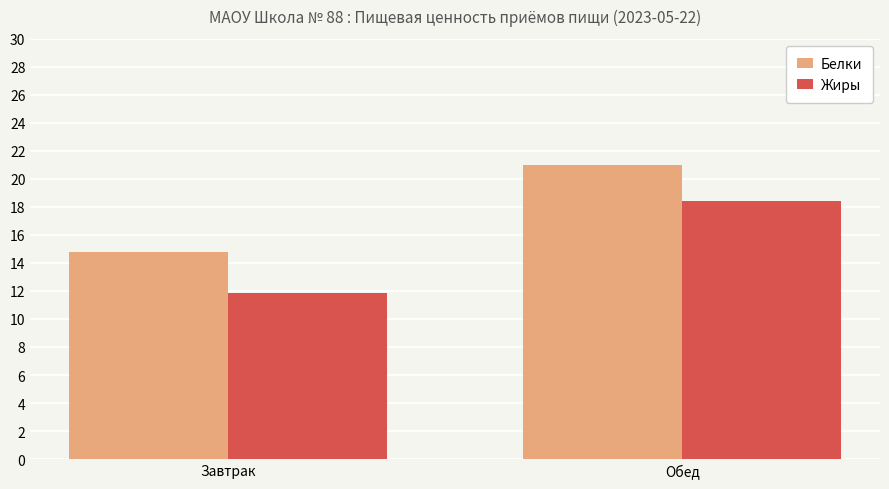

What is the value of the Жиры bar at the 2nd from the left?

18.4